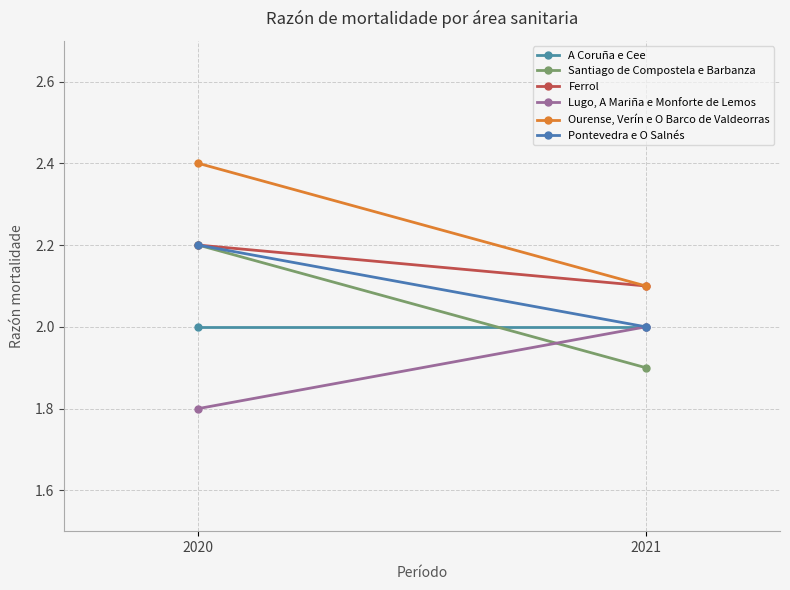

At which category is the sum across all series the highest?

2020